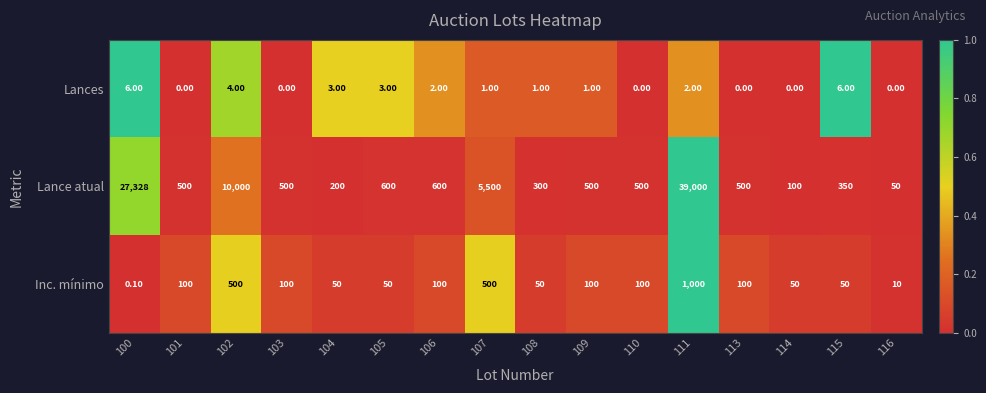

What is the total value across all series at 109?

601.0